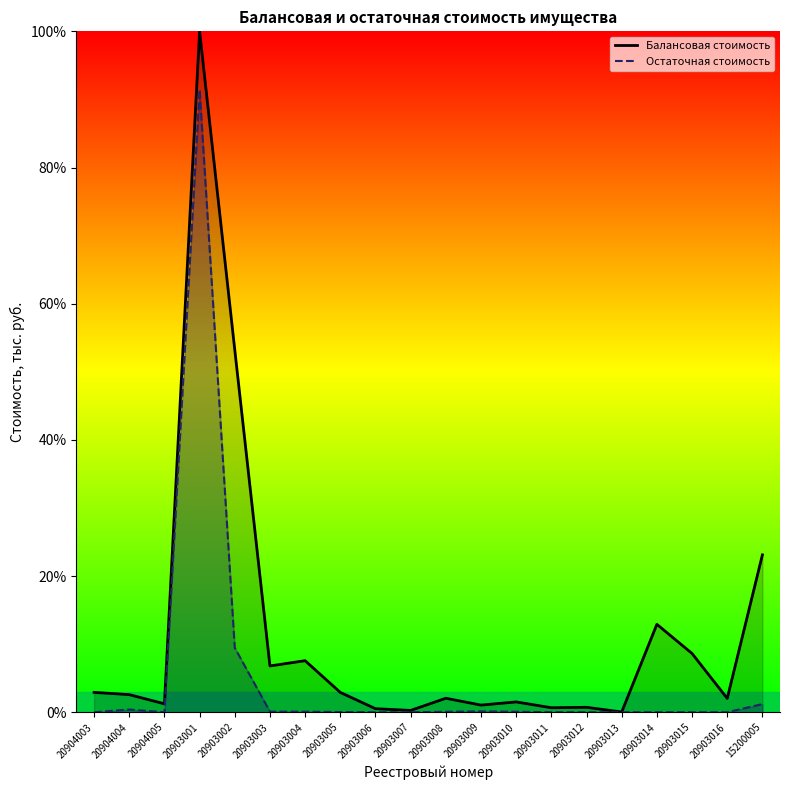

The Остаточная стоимость series shows 9.5 at 20903002. True or false?

True